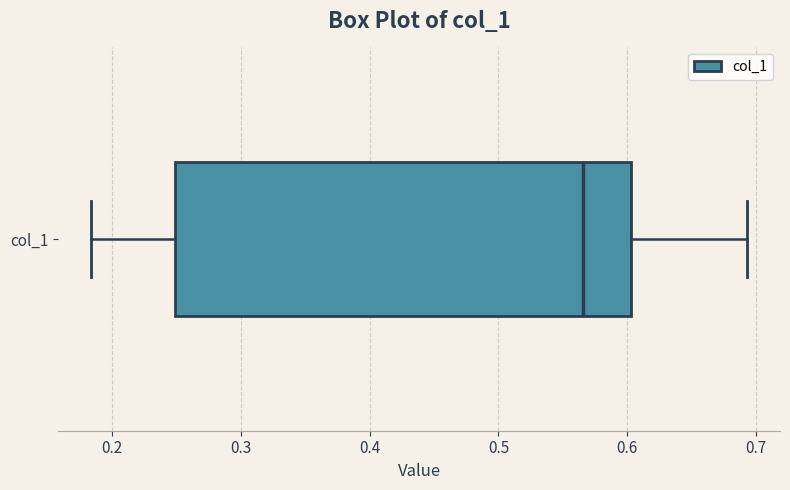

Transcribe this box plot: give where the median line is, the range the box spans, and where the two whiskers end, as read against the x-axis. The values are not printed on the chart, so give them approximately, as read against the axis.

median 0.57, box 0.25 to 0.60, whiskers 0.18 to 0.69